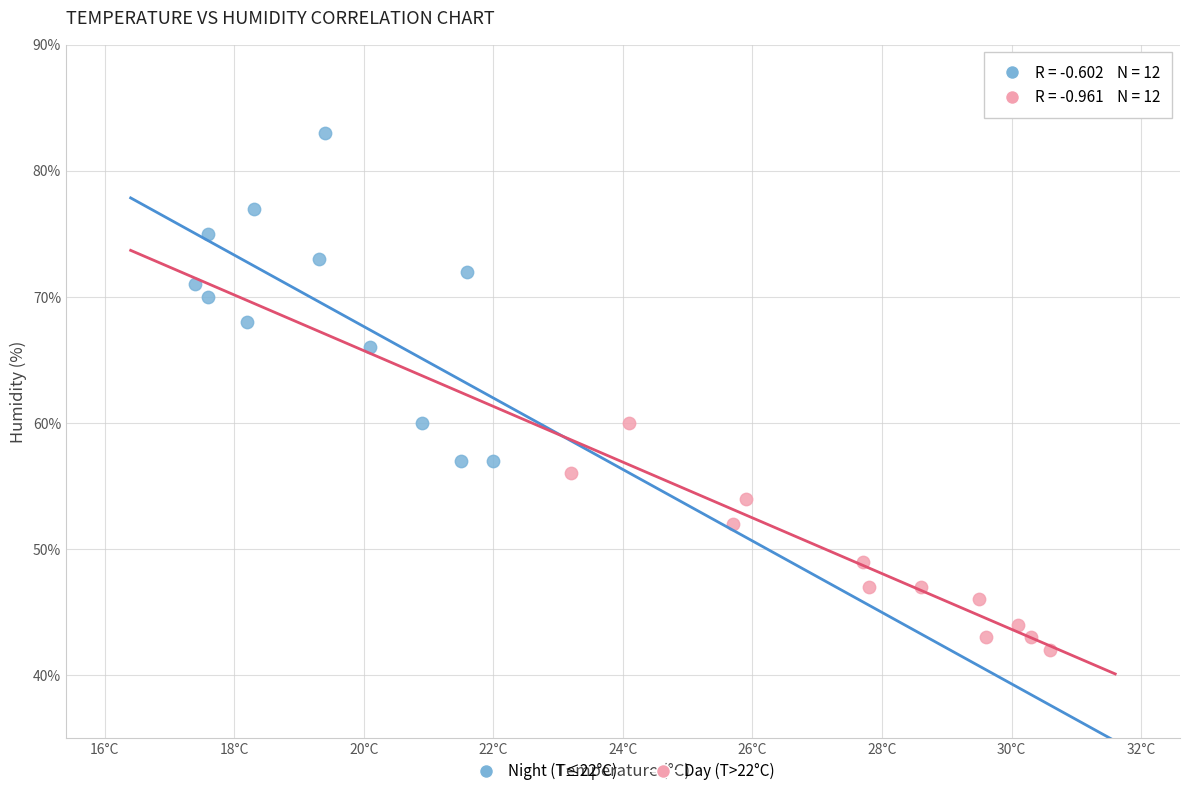

Which series contains the lowest Y value?

Day (T>22°C)